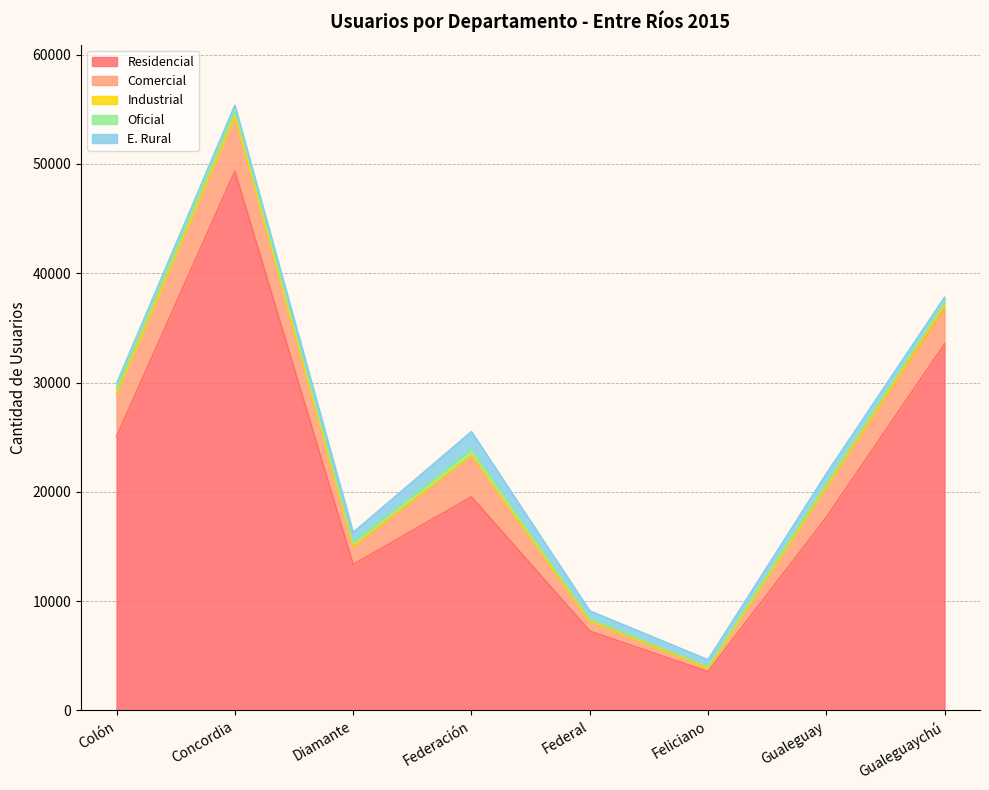

Which series changed the most between Concordia and Federación?

Residencial